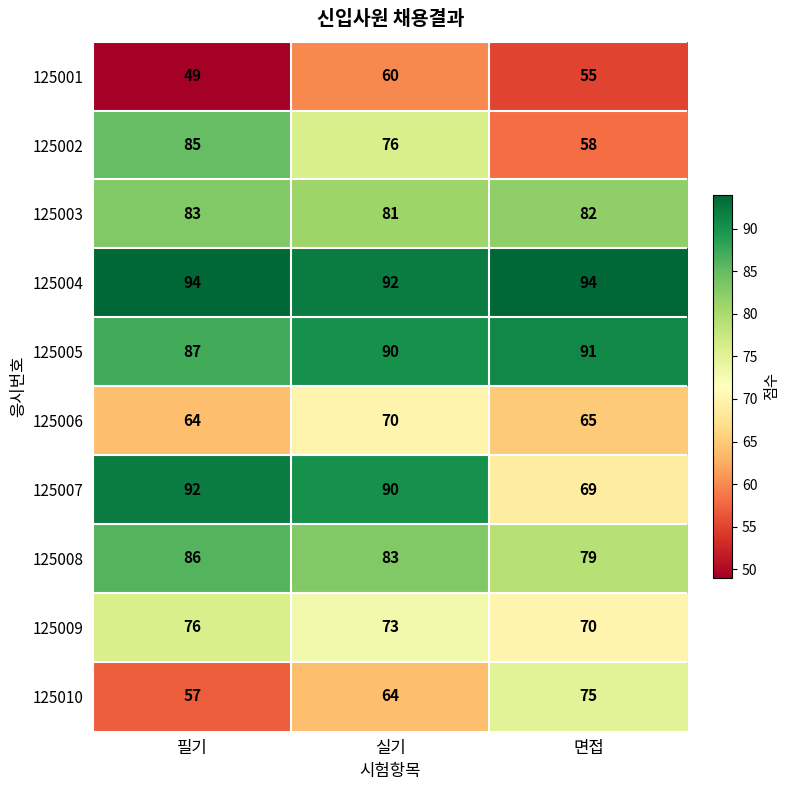

Which series has the largest total across all categories?

125004